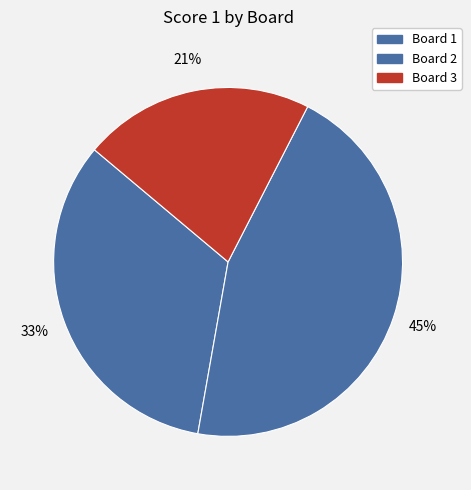

Rank the categories by value from highest to lowest.

Board 2, Board 1, Board 3